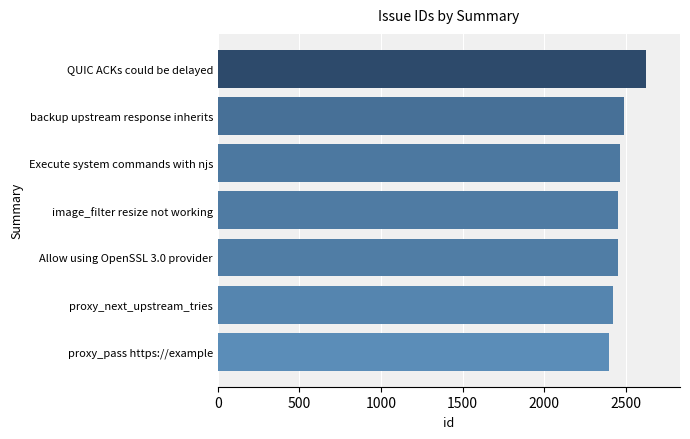

What is the change in value from proxy_pass https://example to image_filter resize not working?

+59